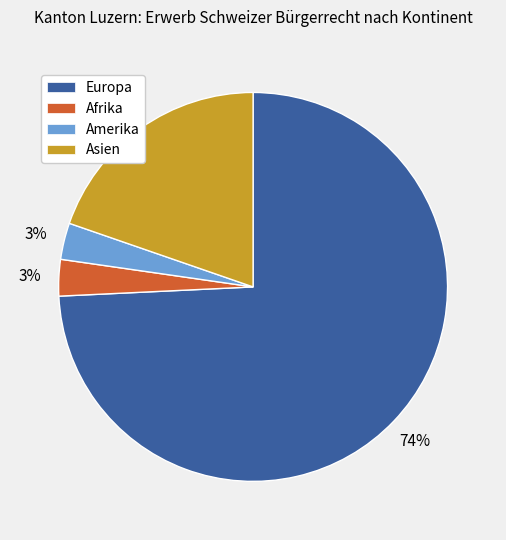

How many slices are in this pie chart?

4